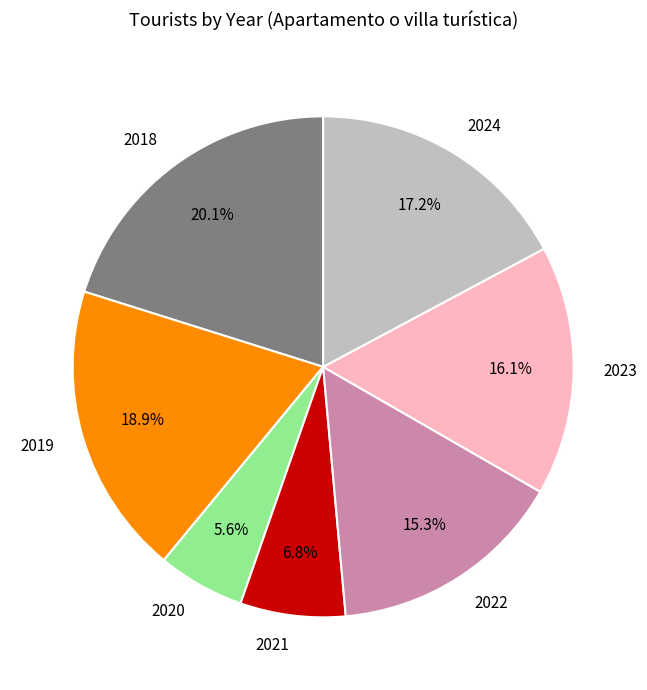

Which slice is the smallest?

2020